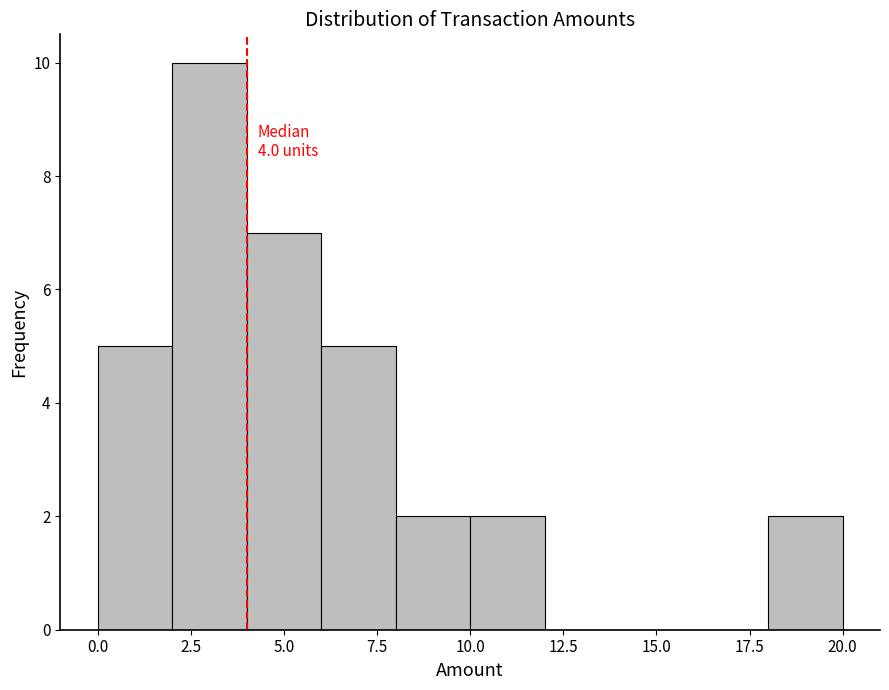

Over which range of the x-axis is the bar tallest?

2 to 4